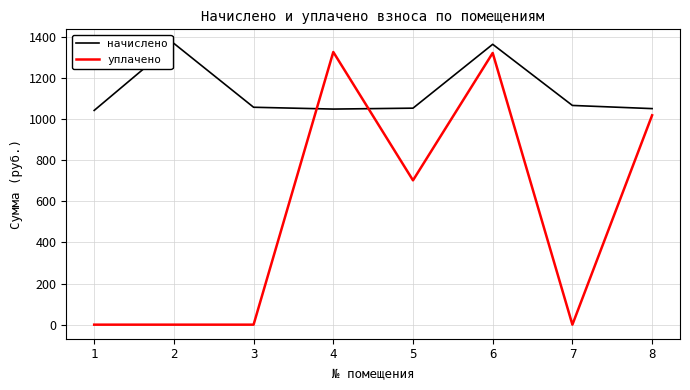

True or false: начислено and уплачено cross at least once.

True